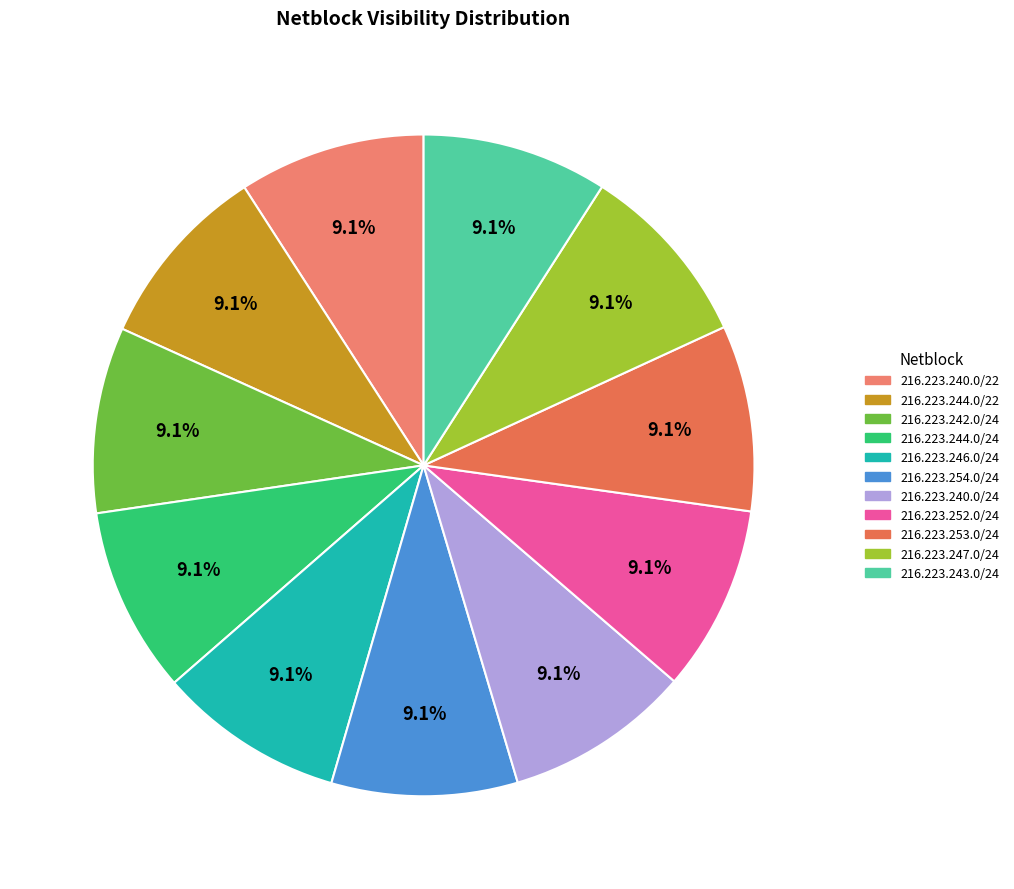

How many slices are in this pie chart?

11